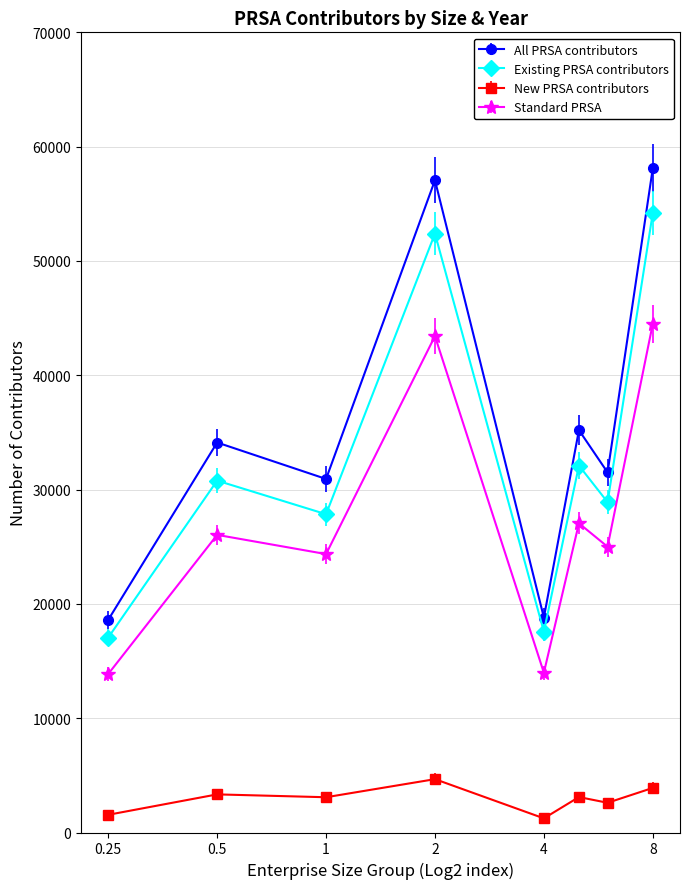

At how many categories does at least one series exceed 15580?

8